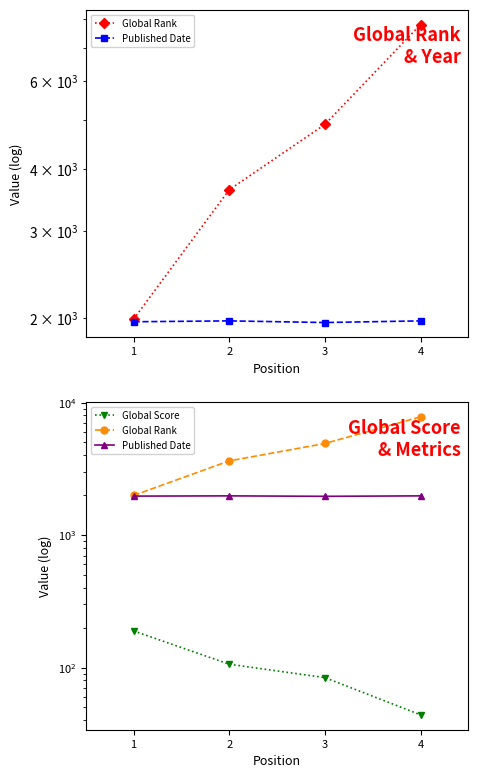

Rank the series by their maximum value, from lowest to highest.

Global Score, Published Date, Global Rank